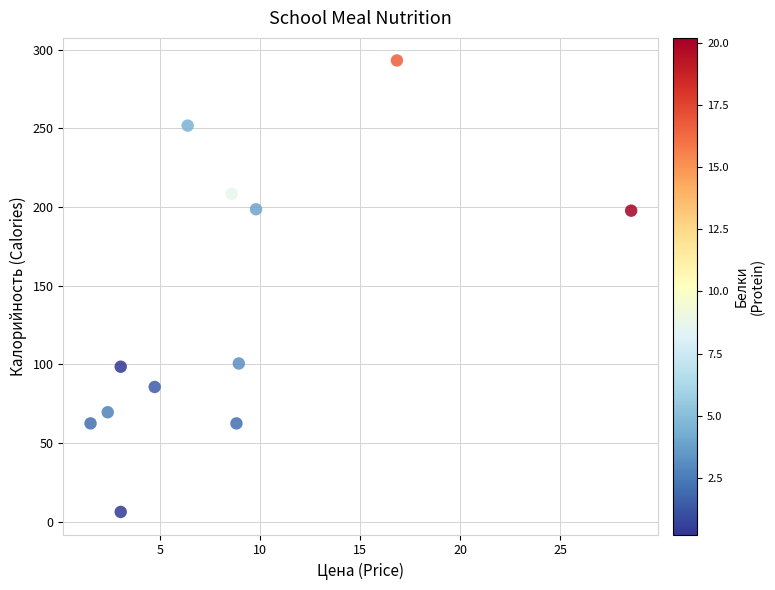

What is the range of X values (max minus min)?

27.1